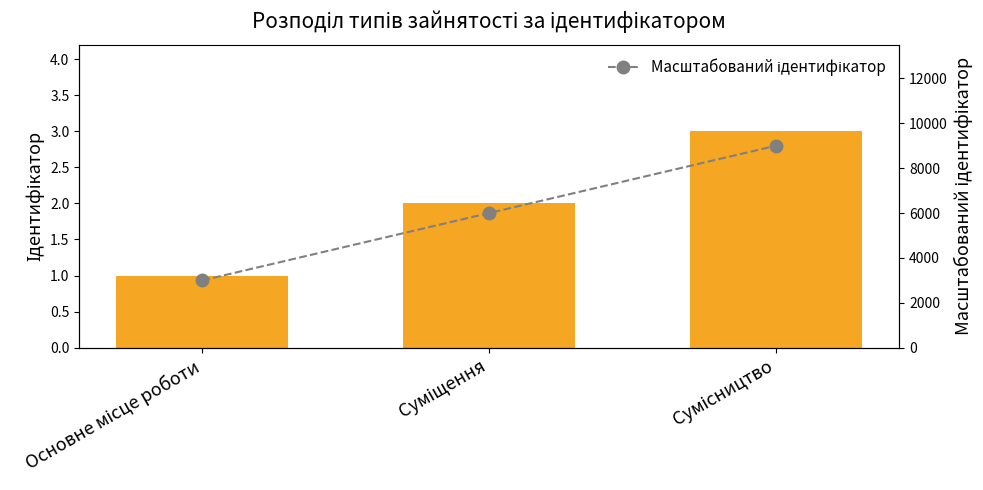

Which series has the largest range (max minus min)?

Масштабований ідентифікатор